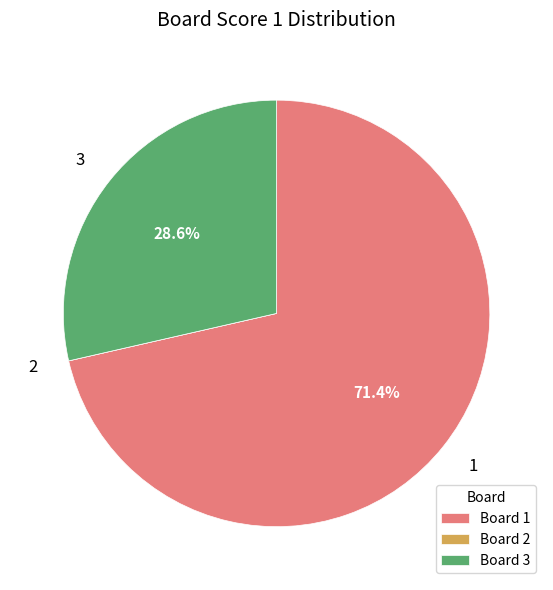

To the nearest percent, what is the difference between the 3 and 1 slice percentages?

43%